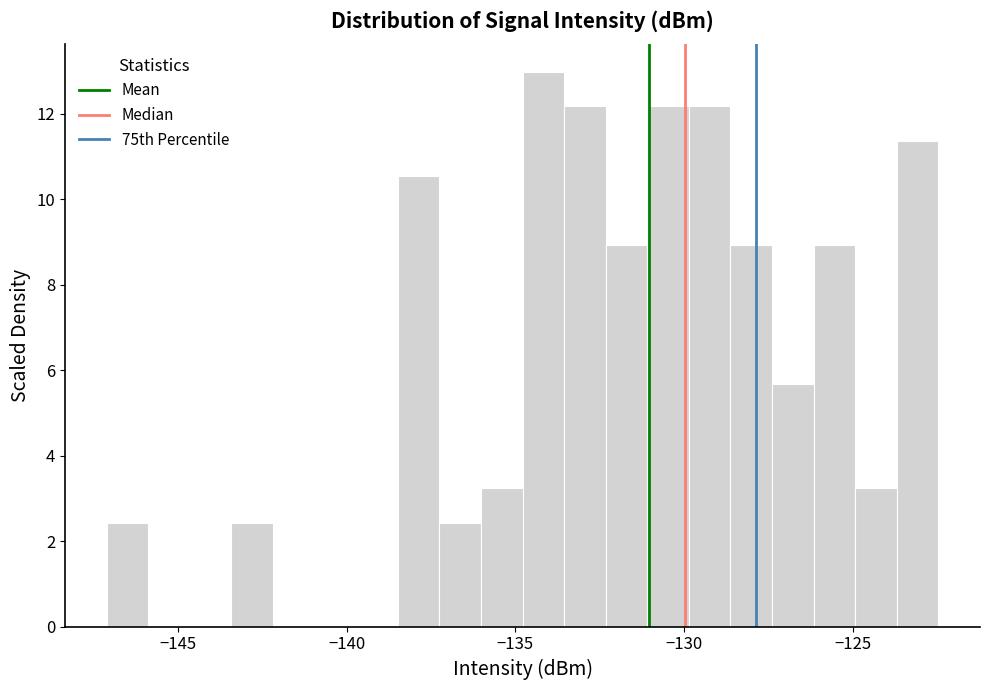

Around what value on the x-axis is the tallest bar? Give the approximate position of its centre, as read against the axis.

-134.0